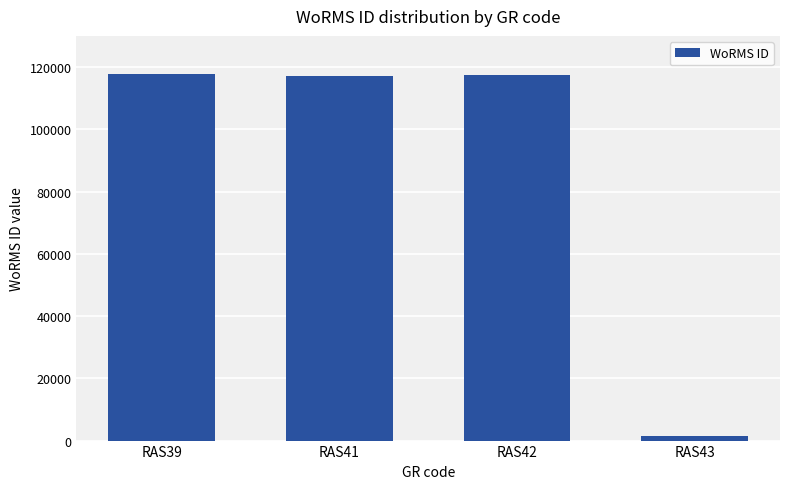

Which category has the lowest value across all series?

RAS43